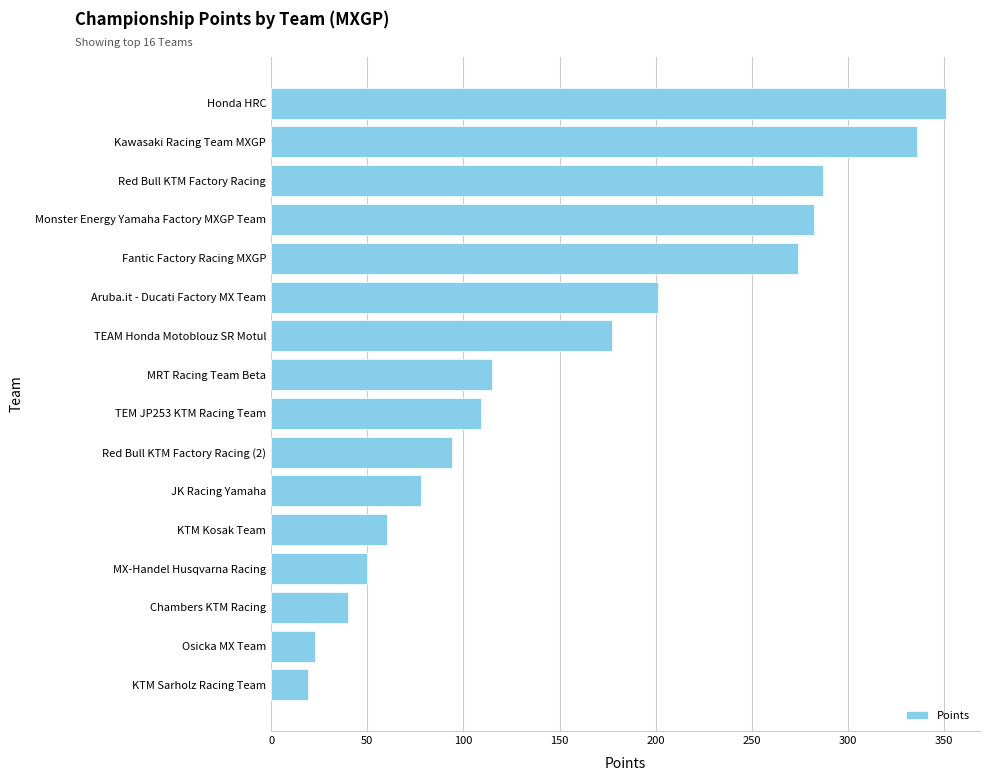

What is the change in value from MX-Handel Husqvarna Racing to Red Bull KTM Factory Racing?

+237